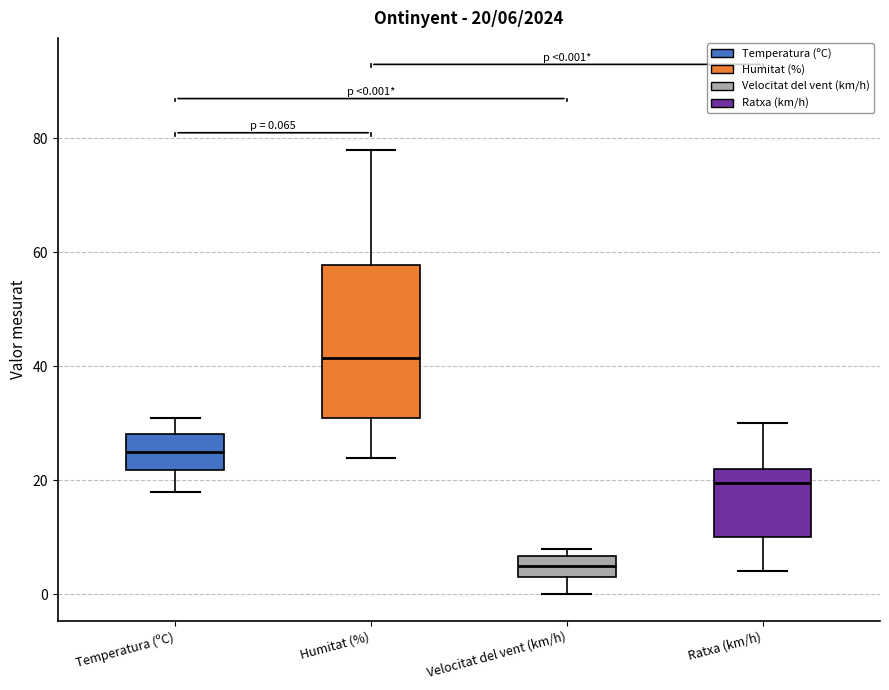

Which box is the tallest, from its lower edge to its upper edge?

Humitat (%)